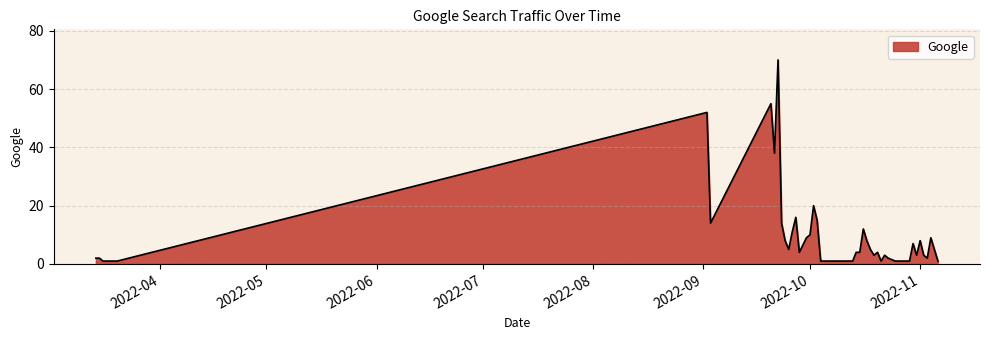

What is the difference between the maximum and minimum values?

69